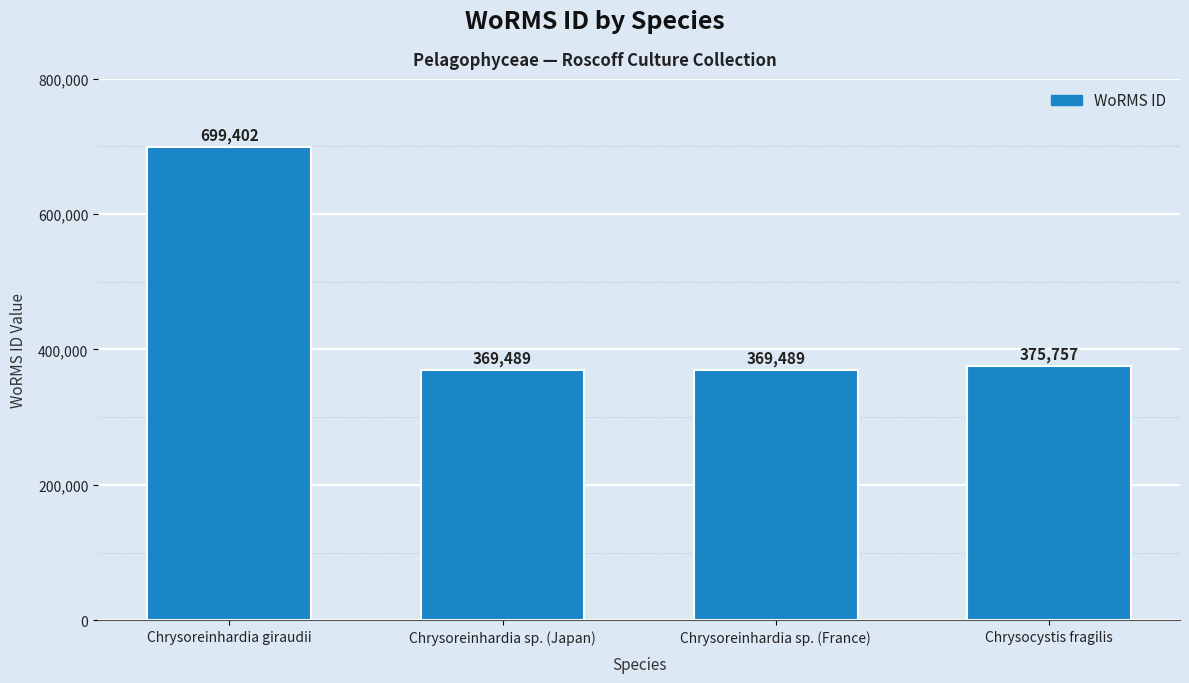

Where does the data first go above 375757?

Chrysoreinhardia giraudii